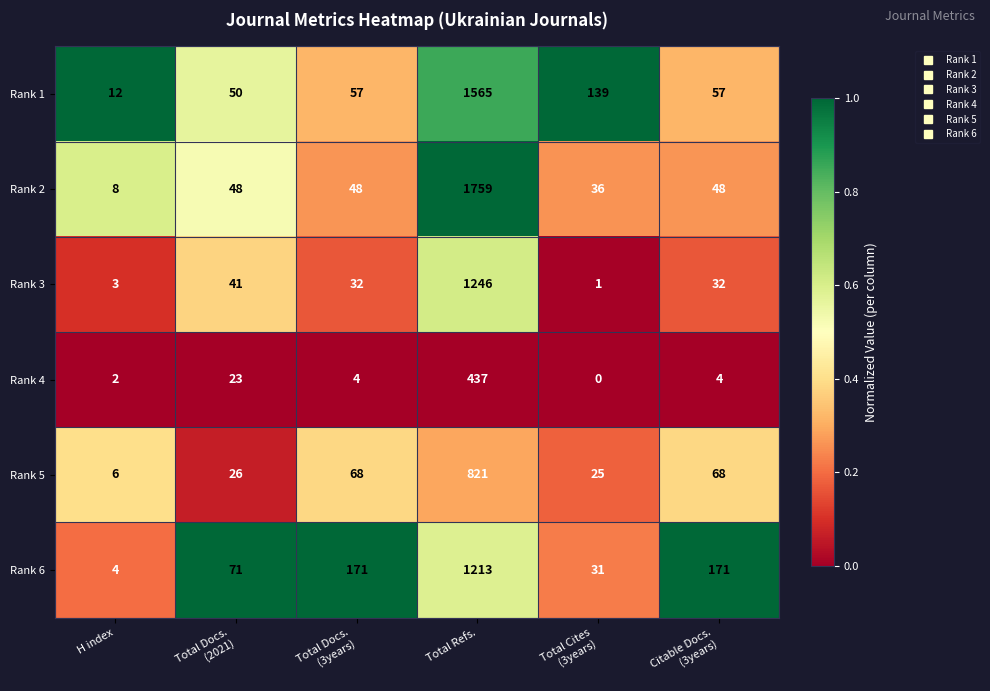

What is the total value across all series at H index?

35